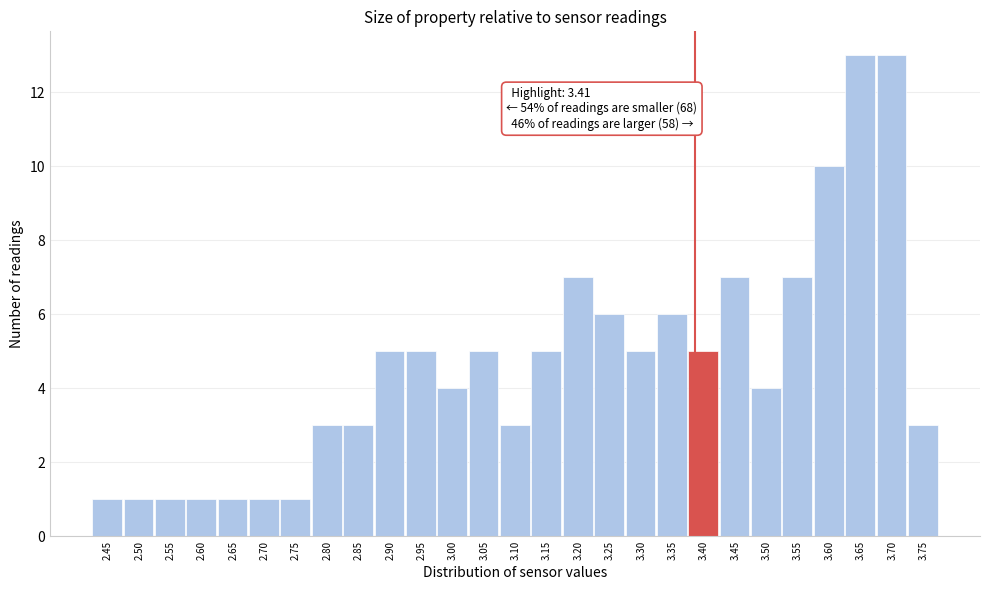

Reading right to left, what are all the values shown in this chart?

3.75=3	3.70=13	3.65=13	3.60=10	3.55=7	3.50=4	3.45=7	3.40=5	3.35=6	3.30=5	3.25=6	3.20=7	3.15=5	3.10=3	3.05=5	3.00=4	2.95=5	2.90=5	2.85=3	2.80=3	2.75=1	2.70=1	2.65=1	2.60=1	2.55=1	2.50=1	2.45=1